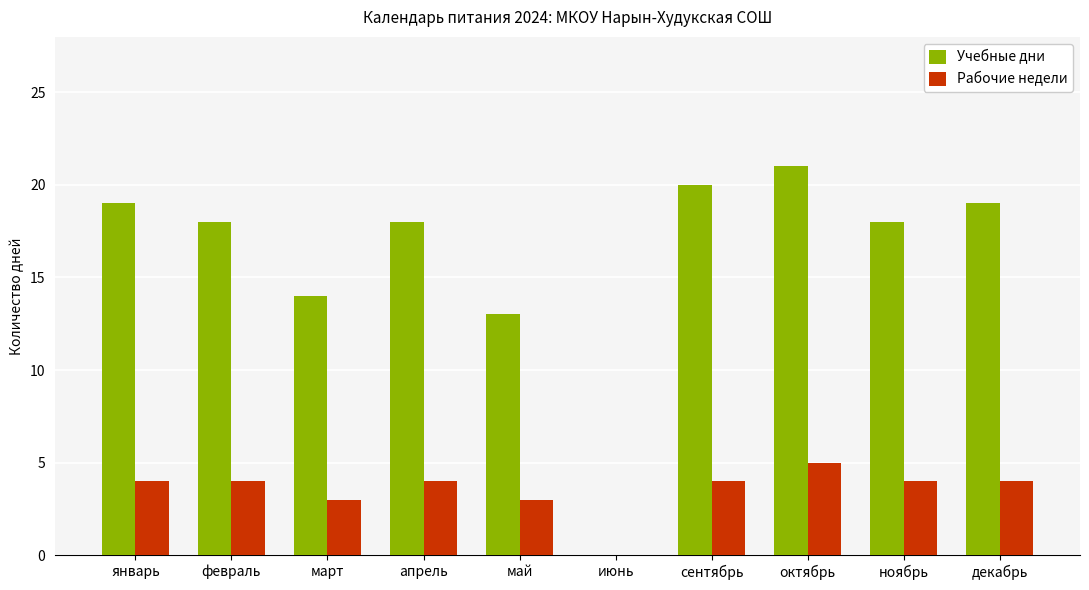

What is the maximum value shown in the chart?

21